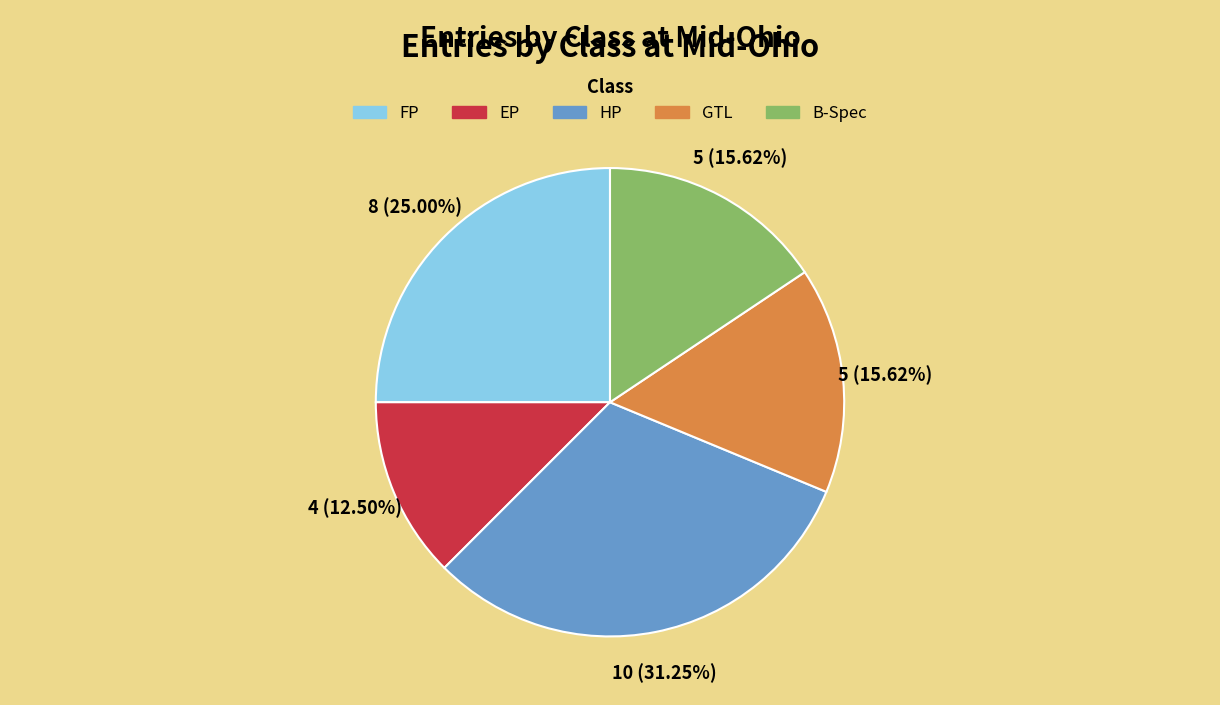

Count the number of slices in the pie.

5